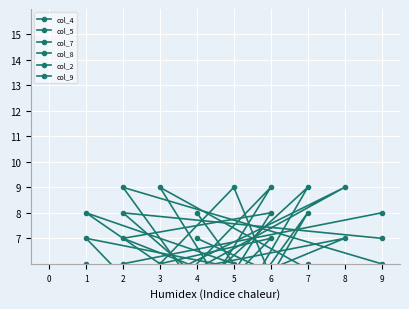

At which category does col_9 reach its first local peak?

5